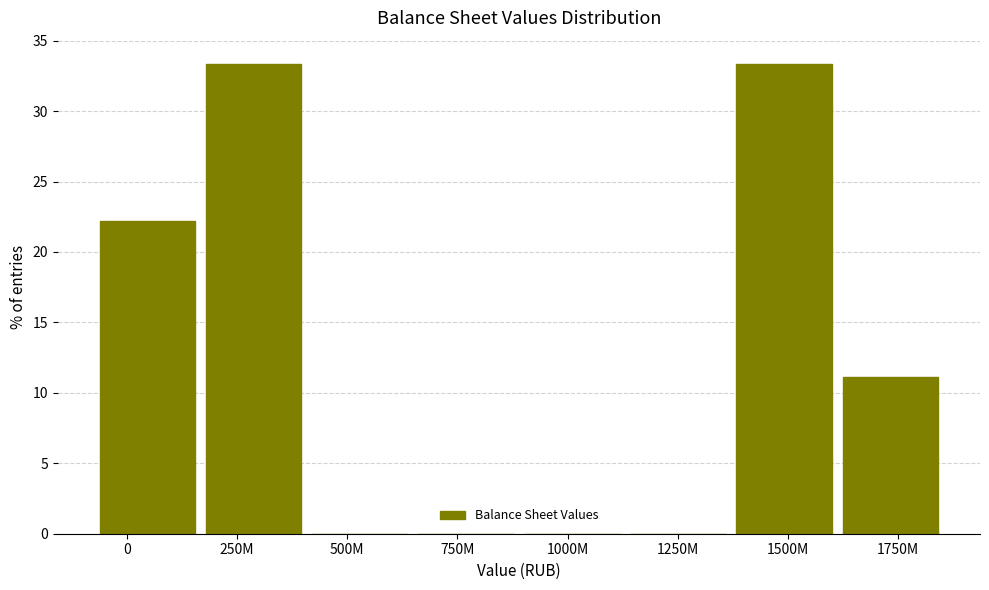

Reading left to right, transcribe all the data shown in this chart.

0=22.2	250M=33.3	500M=0.0	750M=0.0	1000M=0.0	1250M=0.0	1500M=33.3	1750M=11.1